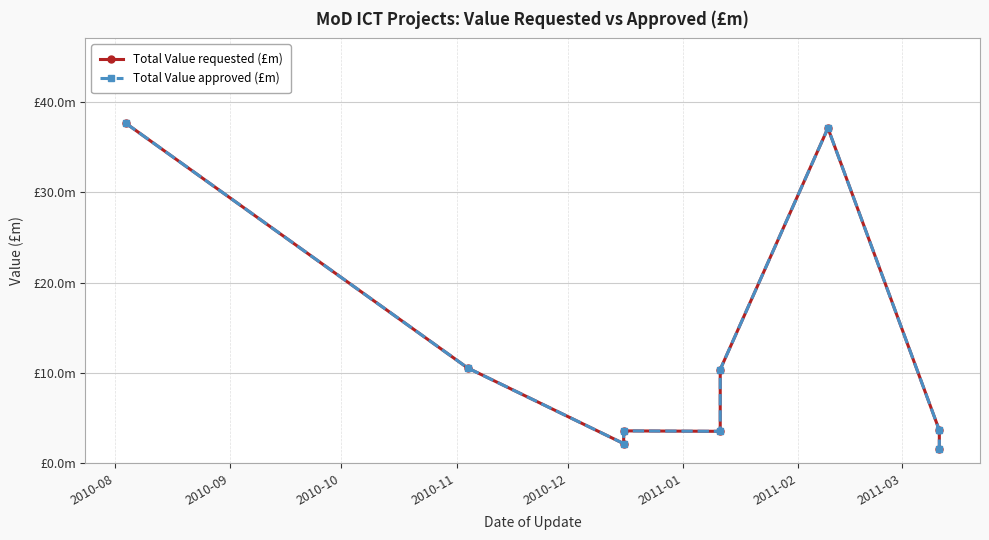

What is the maximum value shown in the chart?

37.6